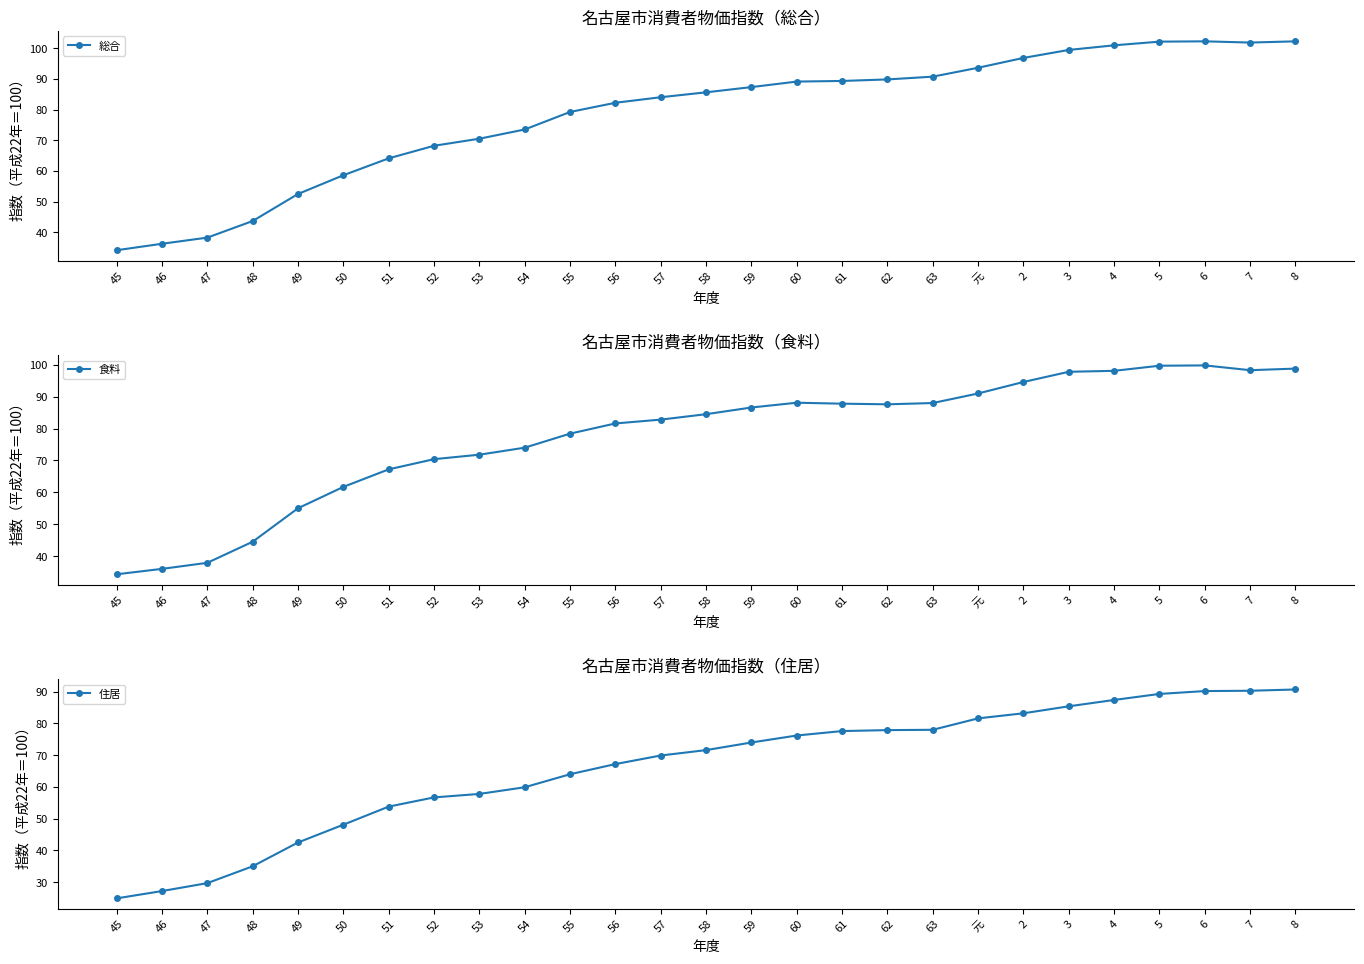

What is the average value of the 総合 series?

78.4